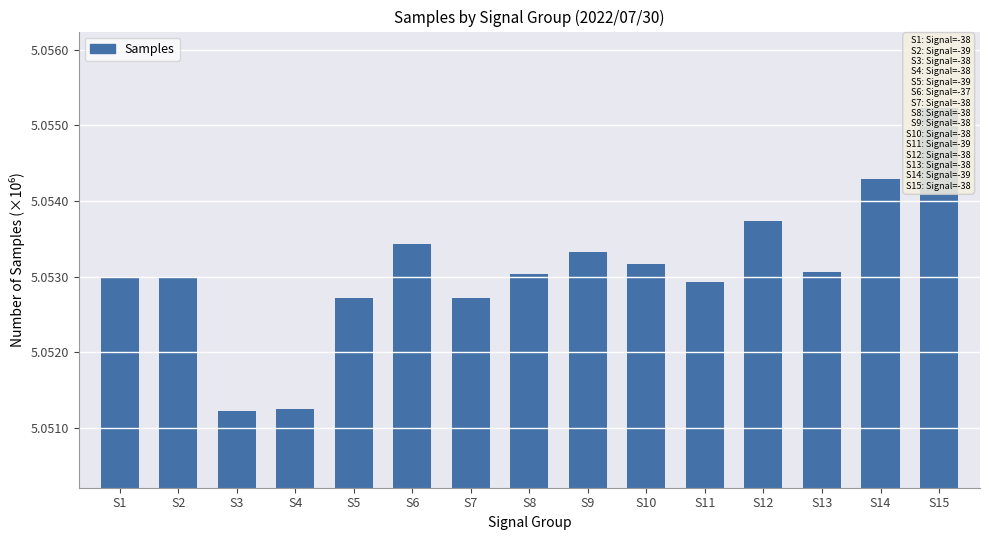

Does the chart contain any negative values?

No